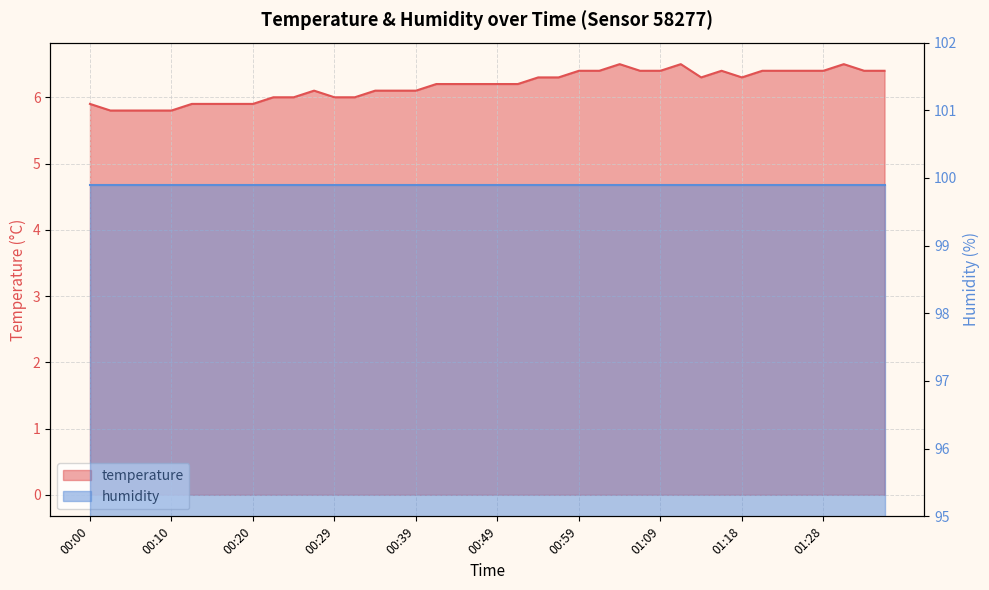

What is the label of the 22nd point from the left?

00:51